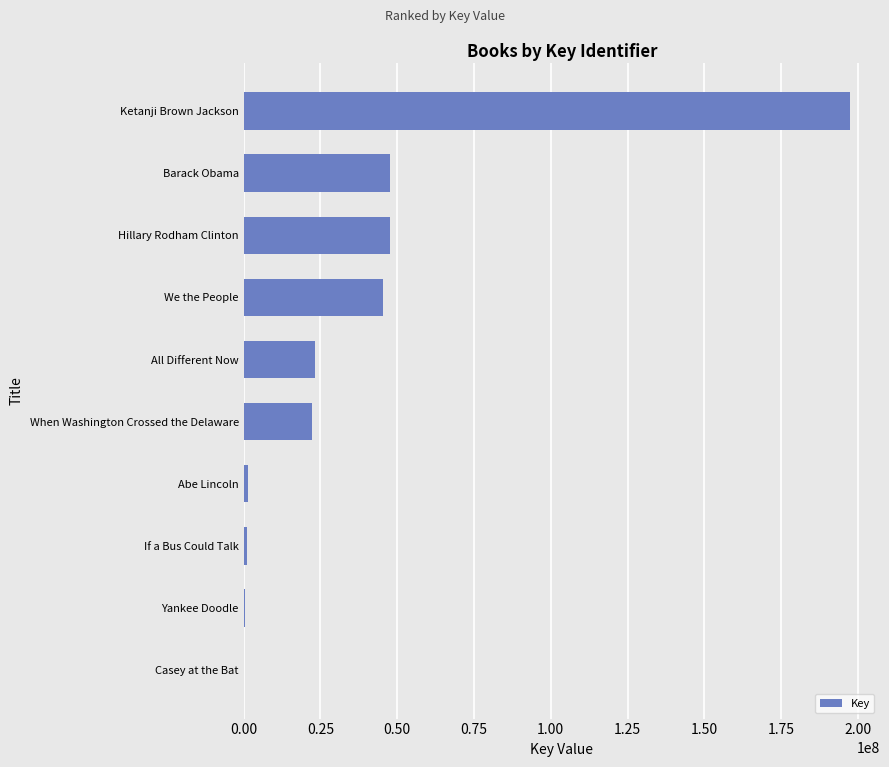

How many categories are shown in the chart?

10